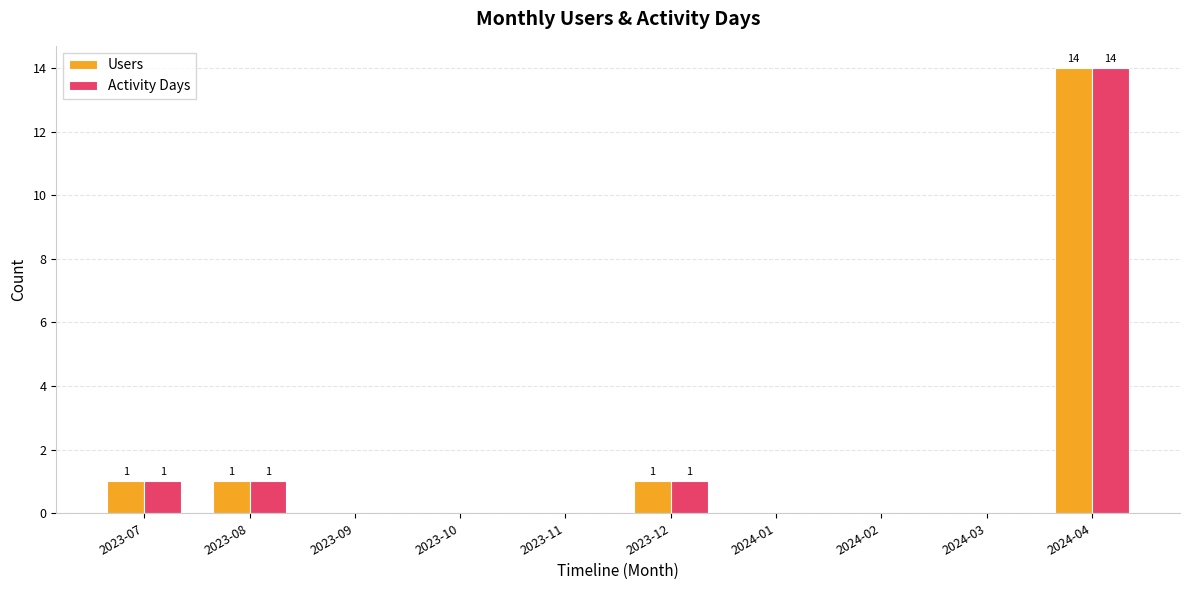

Are the bars horizontal?

No